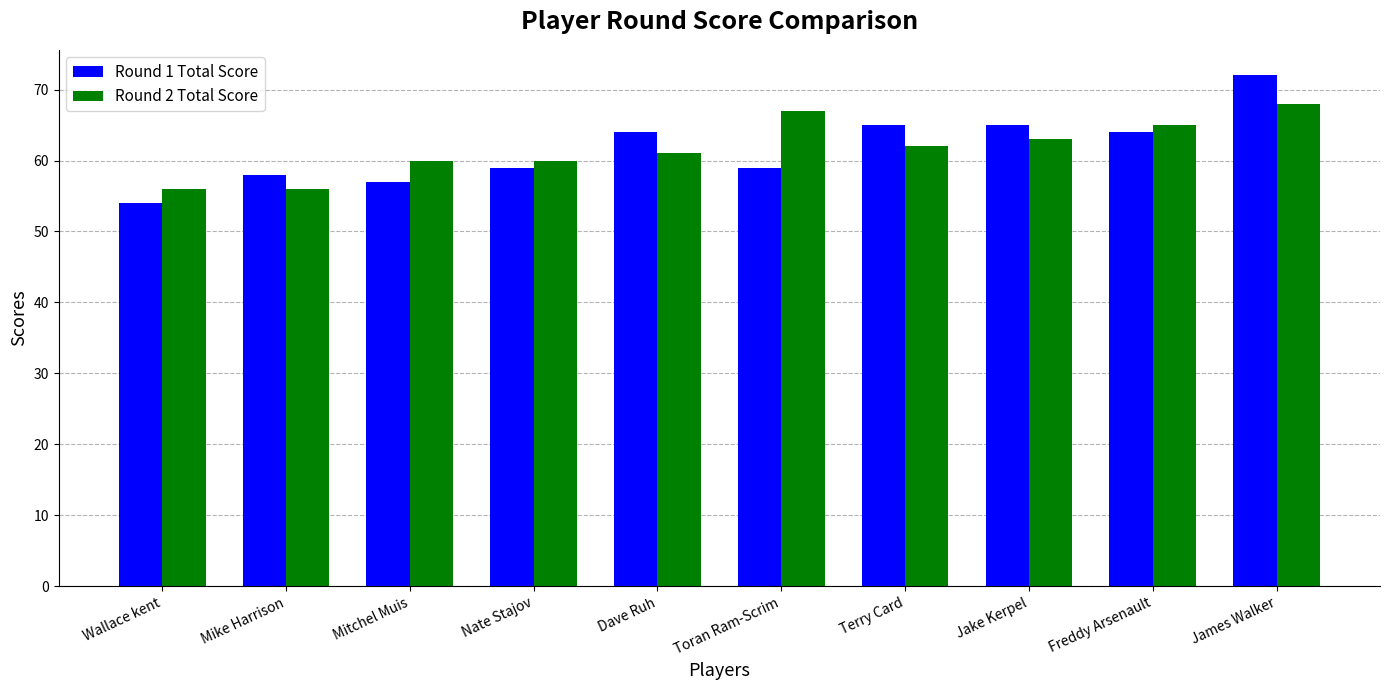

What is the difference between the second highest and second lowest values in the Round 2 Total Score series?

11